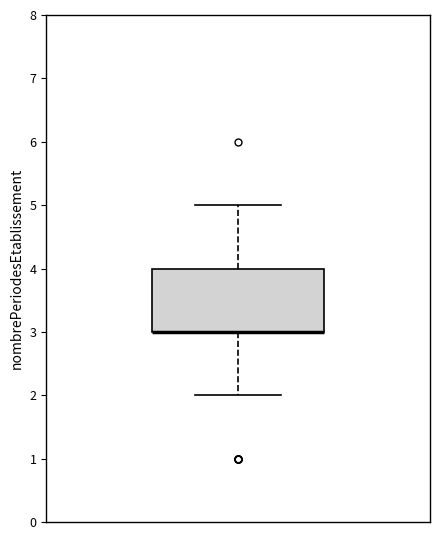

Where does the upper whisker of the box end on the y-axis? The values are not printed on the chart, so give them approximately, as read against the axis.

5